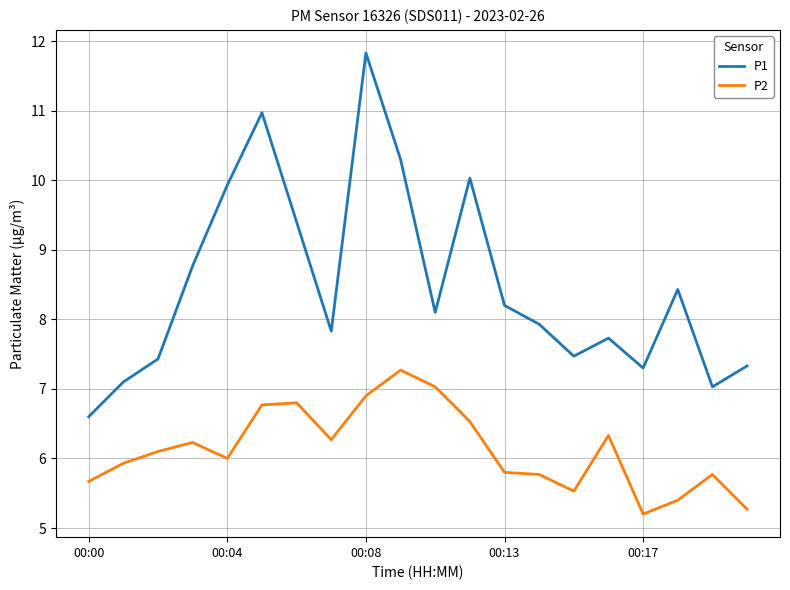

True or false: P2 and P1 intersect in this chart.

False